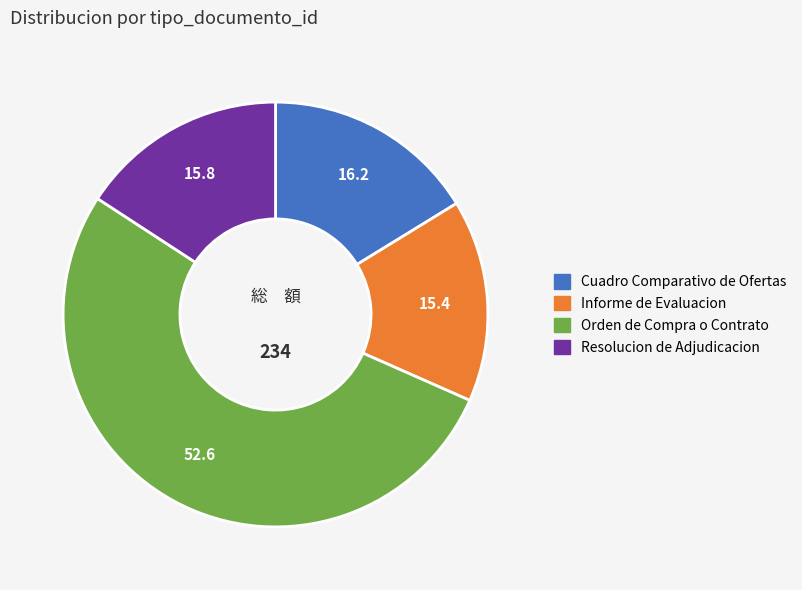

Which slice is the largest?

Orden de Compra o Contrato